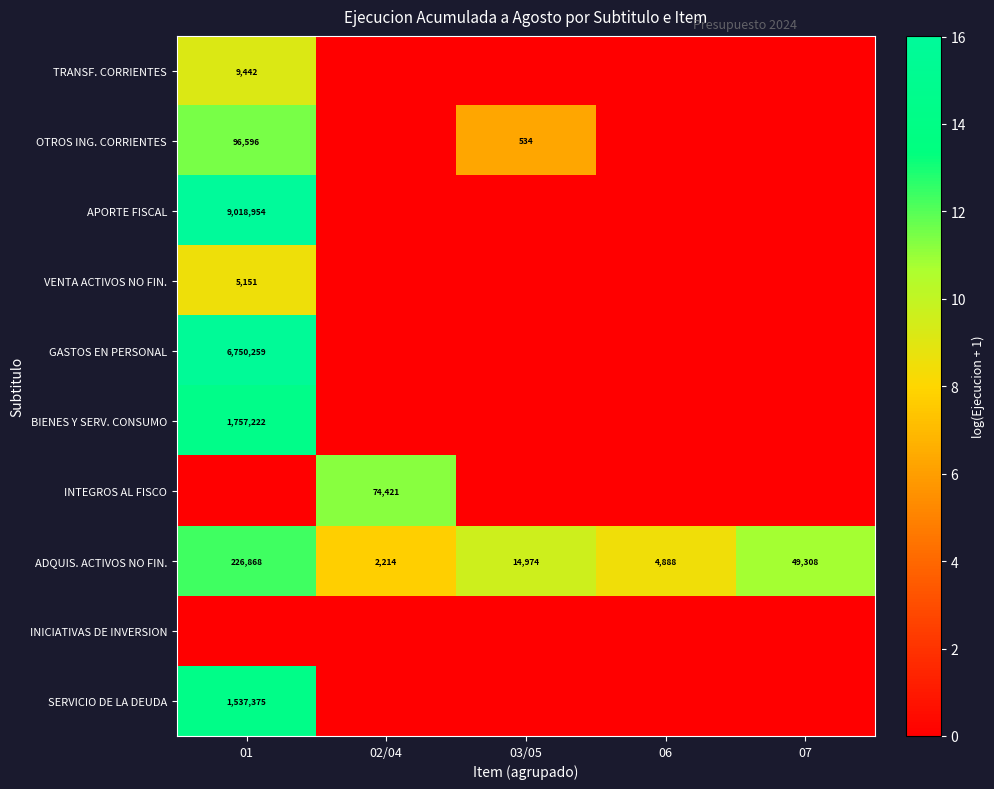

True or false: ADQUIS. ACTIVOS NO FIN. has a value of 14974 at 03/05.

True